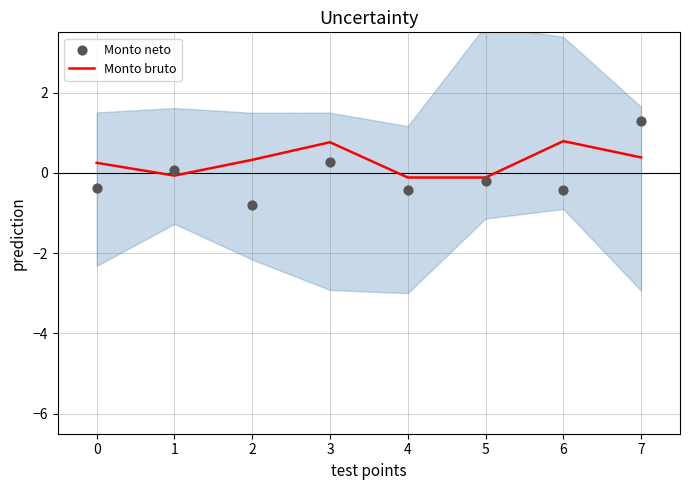

At which category is the sum across all series the highest?

7